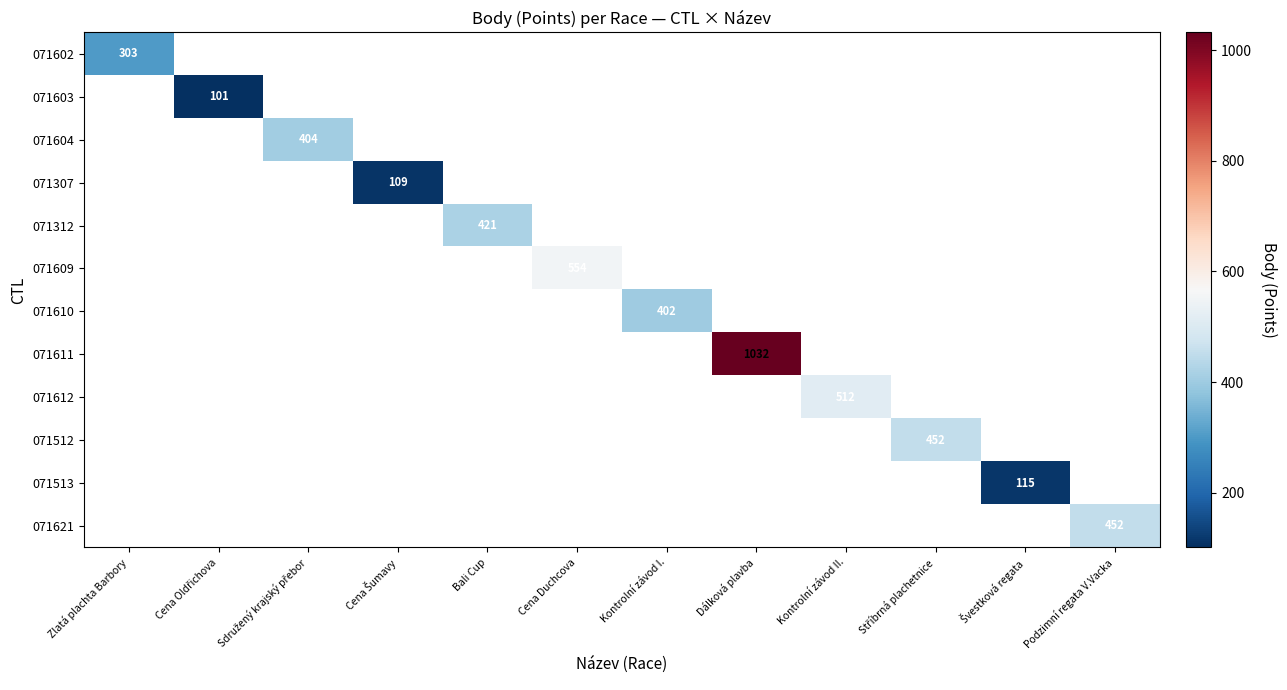

Between Podzimní regata V.Vacka and Kontrolní závod II., which is larger?

Kontrolní závod II.